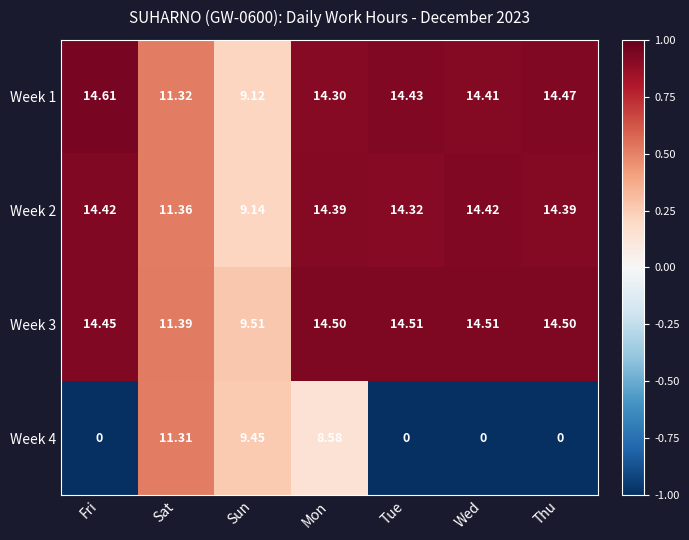

At which label does Week 2 first exceed 14?

Fri